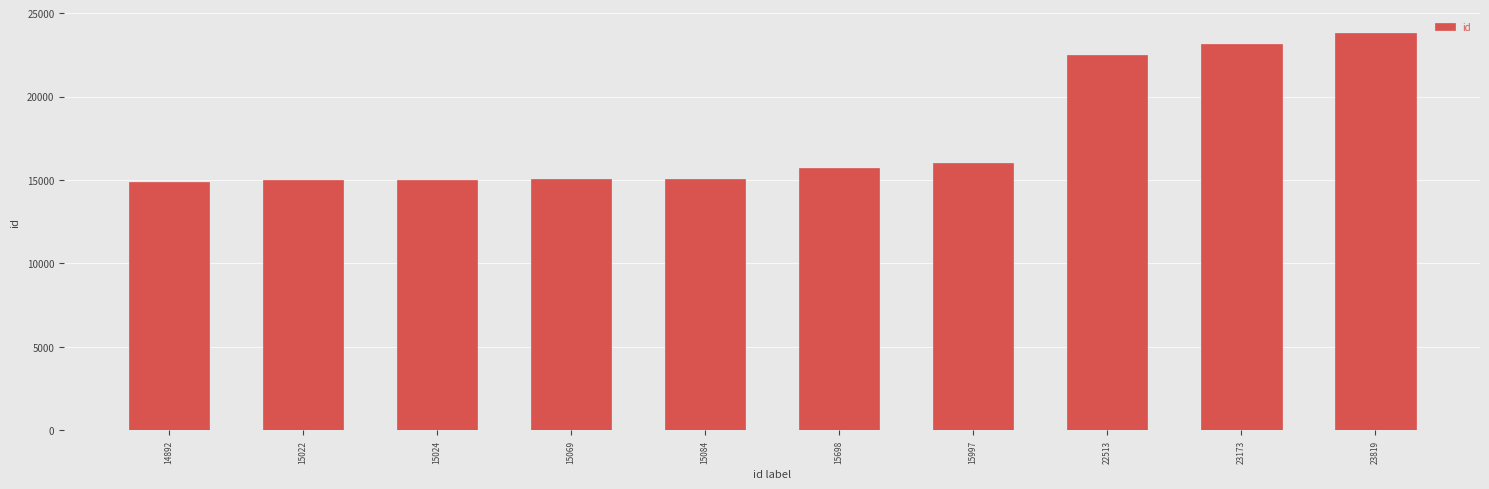

The chart shows a value of 14892 at 14892. True or false?

True